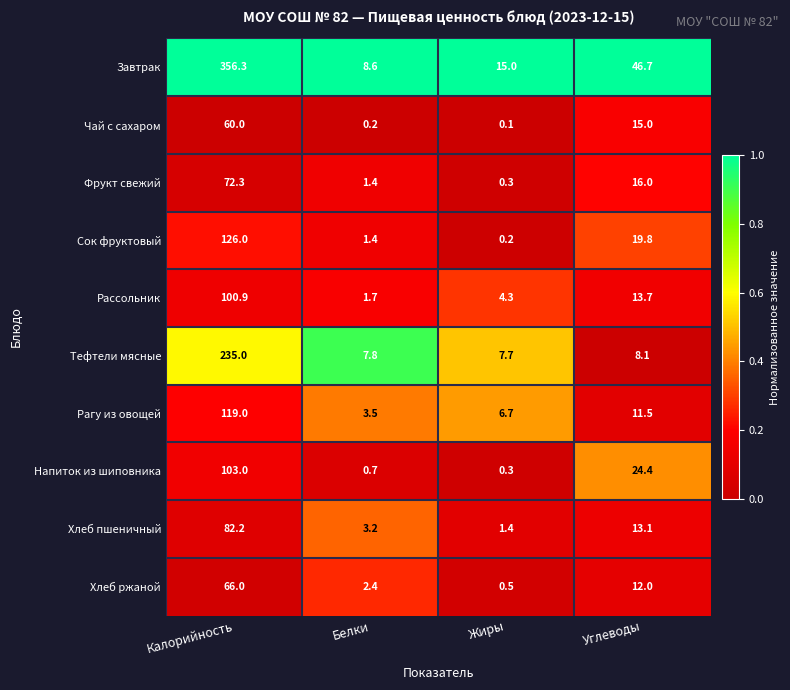

Rank the series by their maximum value, from lowest to highest.

Чай с сахаром, Хлеб ржаной, Фрукт свежий, Хлеб пшеничный, Рассольник, Напиток из шиповника, Рагу из овощей, Сок фруктовый, Тефтели мясные, Завтрак